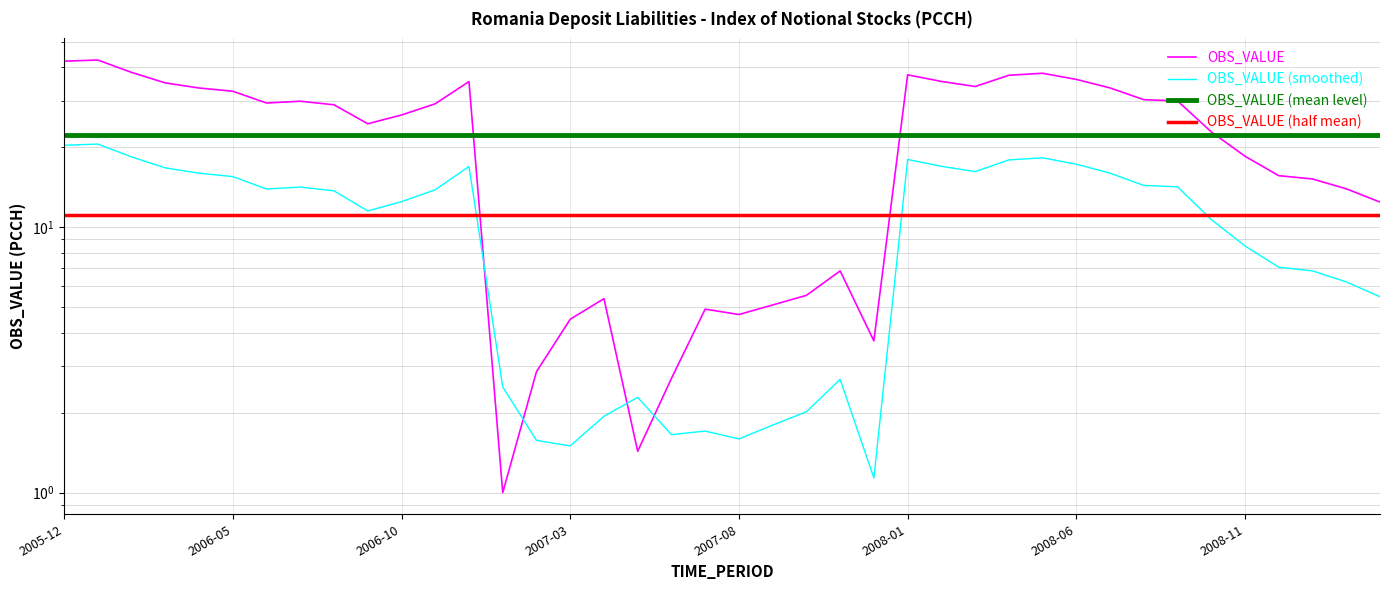

Where is OBS_VALUE (mean level) nearest to the value 22?

2005-12